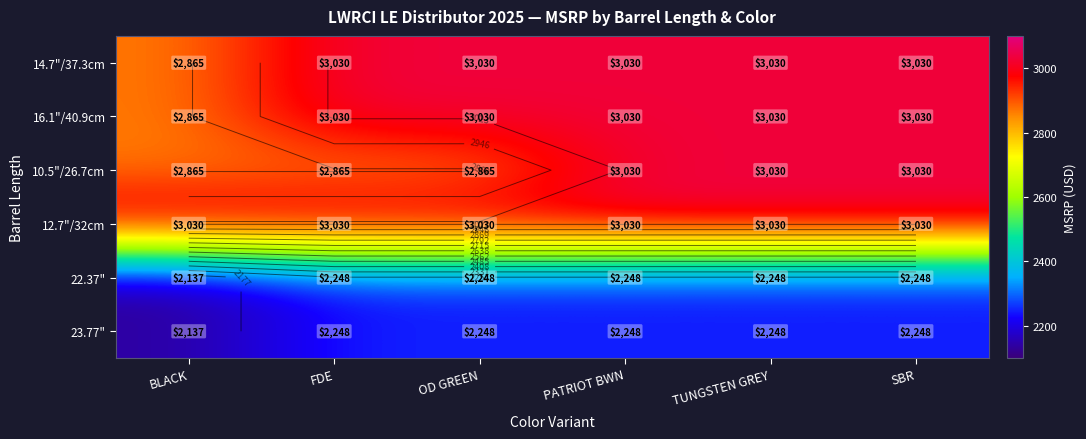

Which series has the widest spread of values?

14.7"/37.3cm